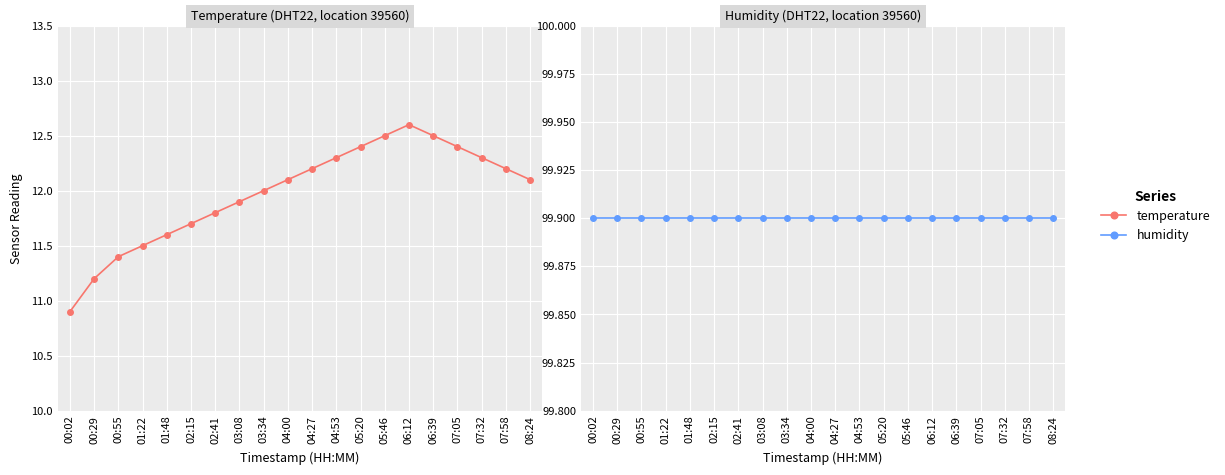

What is the label of the 13th point from the right?

03:08